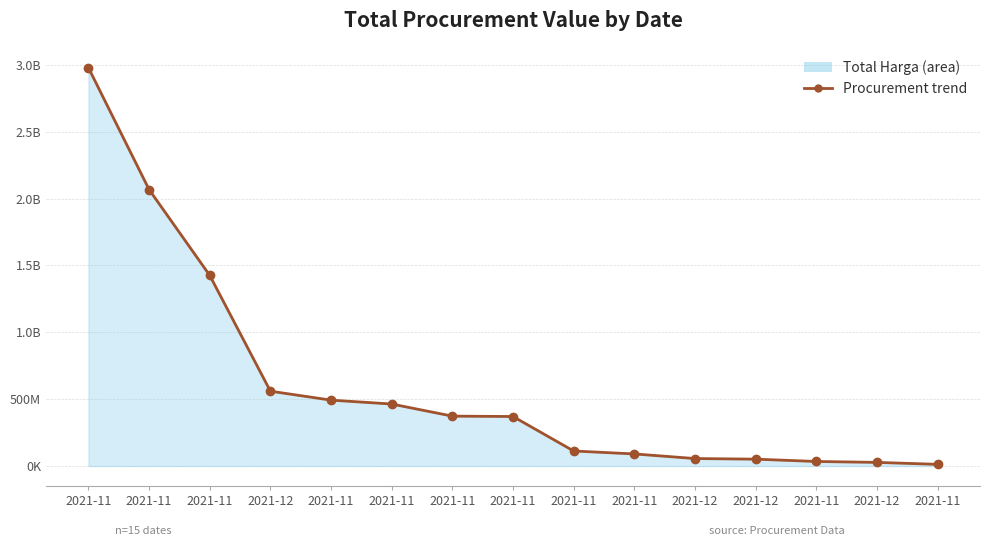

Reading left to right, extract all data points from this chart.

2978963240	2067726200	1425867900	559971000	493000000	464002100	373404000	370565300	112661270	90672075	56152800	51601000	34292000	27412000	12787500